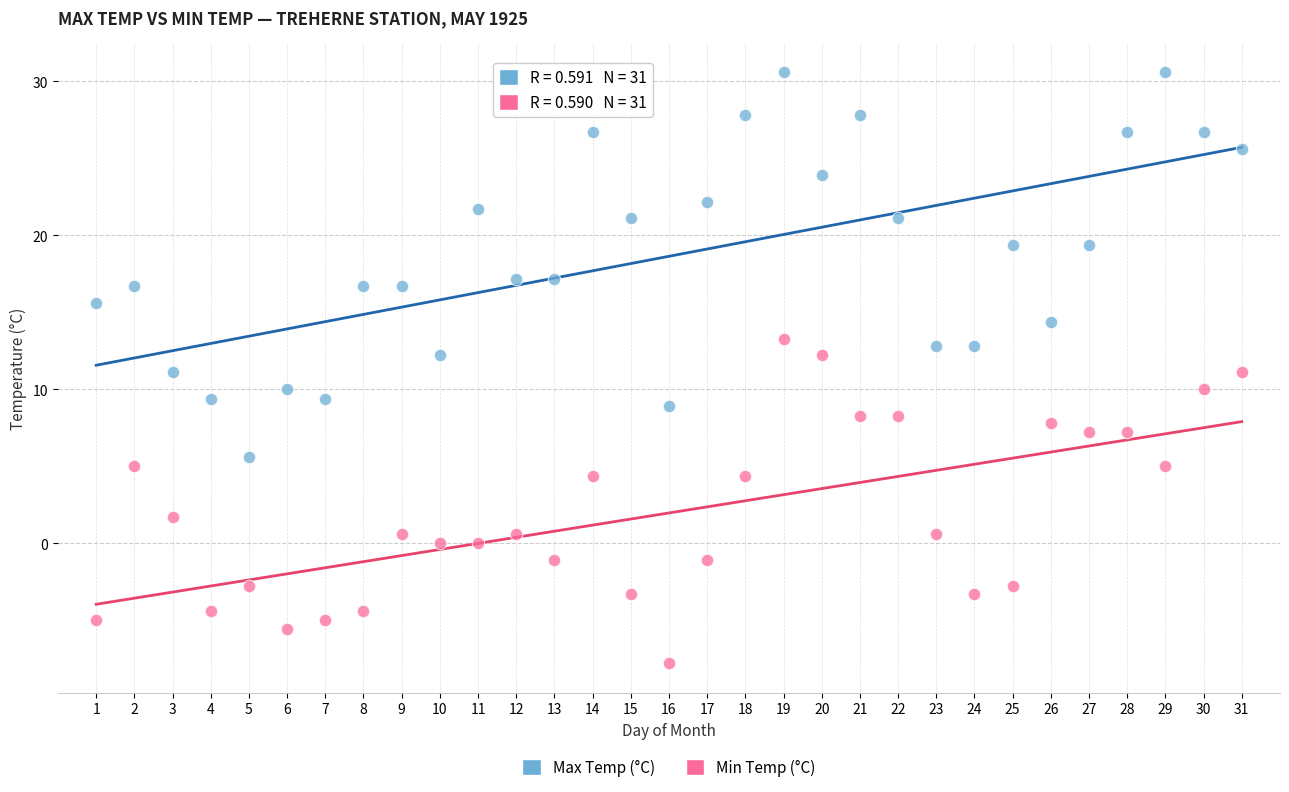

Across all data points, what is the range of Y values (max minus min)?

38.4